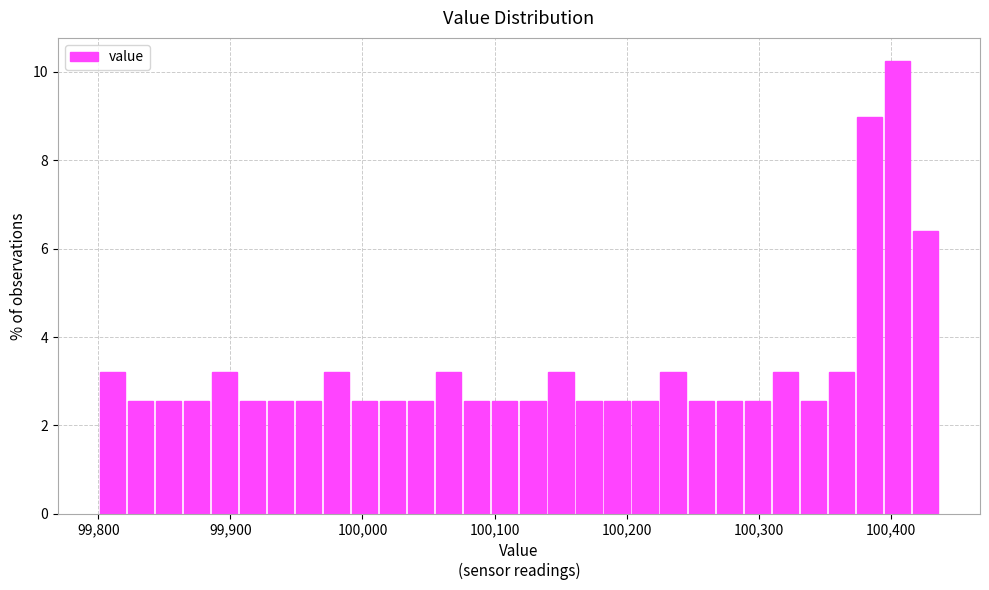

Around what value on the x-axis is the tallest bar? Give the approximate position of its centre, as read against the axis.

100410